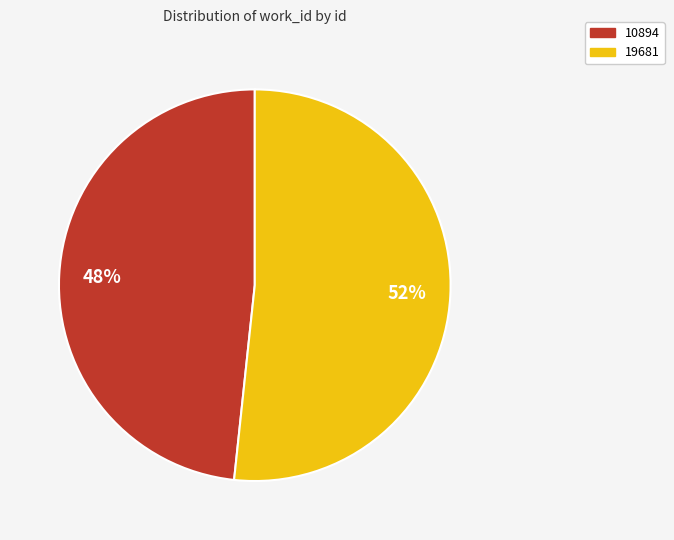

To the nearest percent, what is the combined percentage of 19681 and 10894?

100%